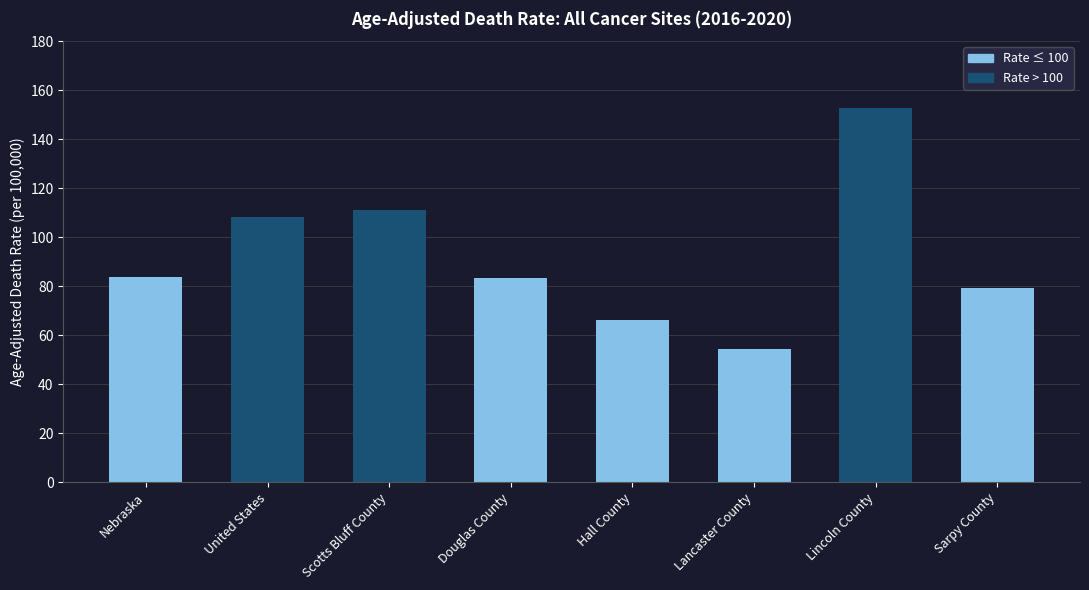

The chart shows a value of 253.8 at Lincoln County. True or false?

False